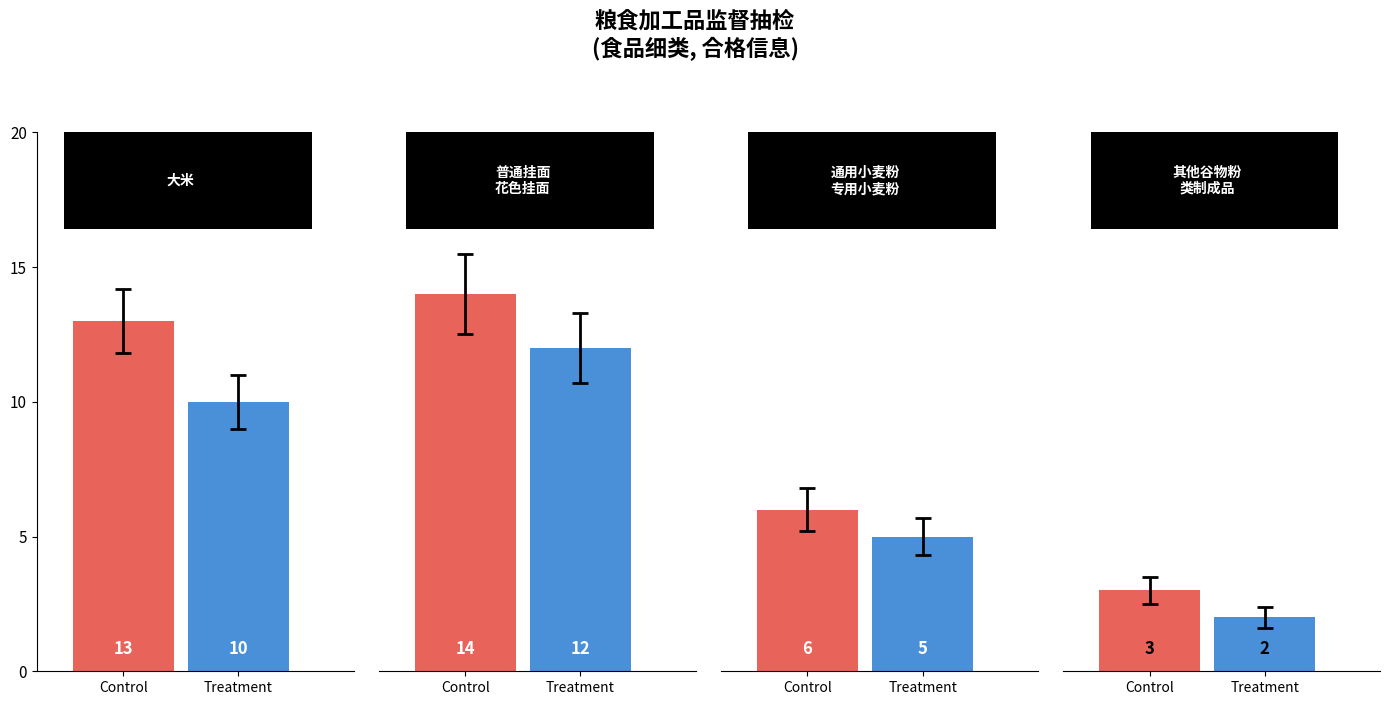

What are all the series names shown in the legend?

Control, Treatment